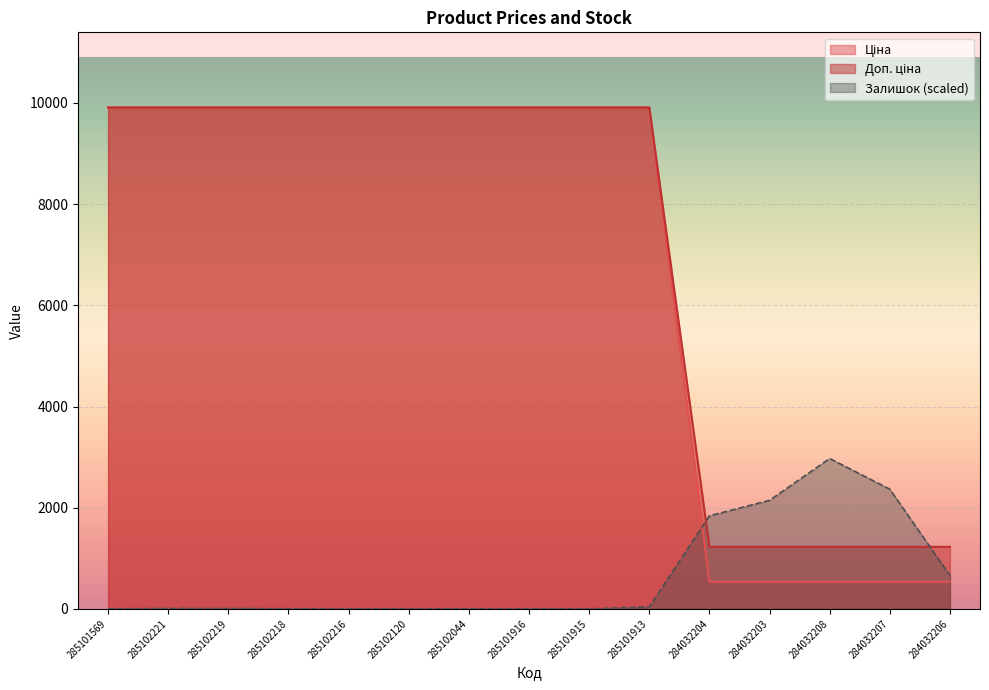

How many values in the Доп. ціна series exceed 9908?

10